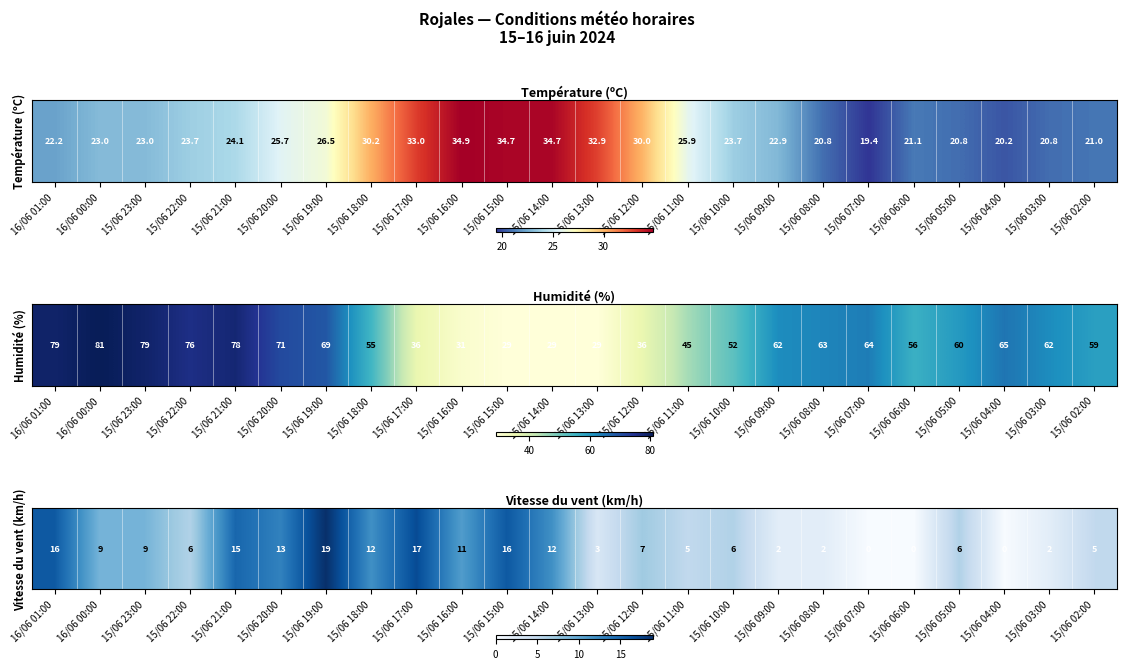

True or false: the data shows 0 at 15/06 07:00.

True